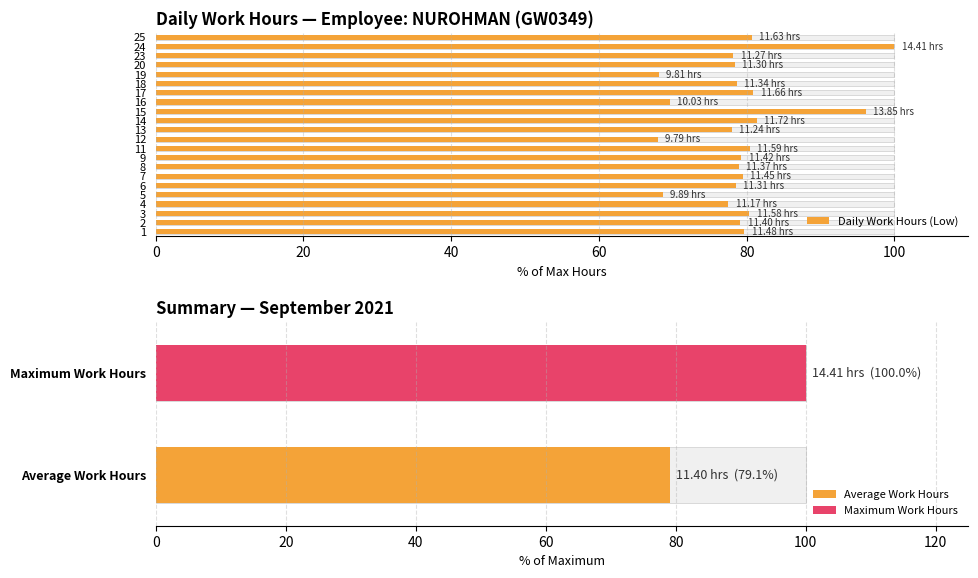

How many data points are less than 79?

11